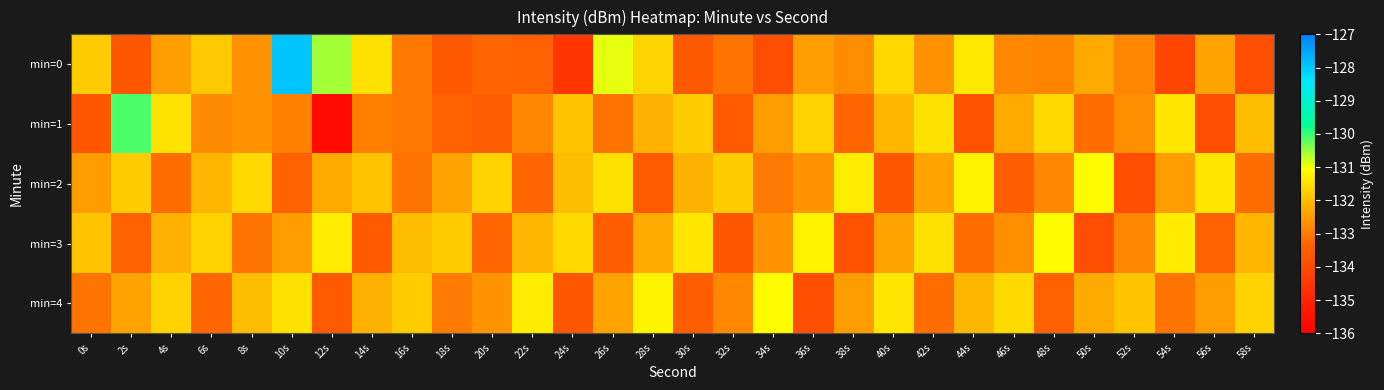

Reading left to right, what are all the values shown in this chart?

min=0: 0s=-131.8	2s=-133.7	4s=-132.5	6s=-131.8	8s=-132.6	10s=-127.9	12s=-130.6	14s=-131.5	16s=-133.0	18s=-133.6	20s=-133.3	22s=-133.4	24s=-134.5	26s=-130.9	28s=-131.7	30s=-133.6	32s=-133.1	34s=-133.9	36s=-132.5	38s=-132.7	40s=-131.6	42s=-132.6	44s=-131.4	46s=-132.8	48s=-132.9	50s=-132.3	52s=-132.8	54s=-134.1	56s=-132.4	58s=-133.9
min=1: 0s=-133.7	2s=-130.1	4s=-131.4	6s=-132.7	8s=-132.6	10s=-132.9	12s=-135.8	14s=-132.9	16s=-133.0	18s=-133.4	20s=-133.5	22s=-132.8	24s=-131.9	26s=-133.1	28s=-132.2	30s=-131.8	32s=-133.6	34s=-132.5	36s=-131.7	38s=-133.3	40s=-132.1	42s=-131.5	44s=-133.8	46s=-132.3	48s=-131.6	50s=-133.2	52s=-132.7	54s=-131.4	56s=-133.9	58s=-132.0
min=2: 0s=-132.5	2s=-131.8	4s=-133.2	6s=-132.1	8s=-131.6	10s=-133.4	12s=-132.3	14s=-131.9	16s=-133.1	18s=-132.4	20s=-131.7	22s=-133.3	24s=-132.0	26s=-131.5	28s=-133.6	30s=-132.2	32s=-131.8	34s=-133.0	36s=-132.6	38s=-131.3	40s=-133.7	42s=-132.4	44s=-131.2	46s=-133.5	48s=-132.8	50s=-131.1	52s=-133.9	54s=-132.5	56s=-131.4	58s=-133.2
min=3: 0s=-131.9	2s=-133.4	4s=-132.2	6s=-131.7	8s=-133.1	10s=-132.5	12s=-131.3	14s=-133.6	16s=-132.0	18s=-131.8	20s=-133.3	22s=-132.1	24s=-131.6	26s=-133.5	28s=-132.3	30s=-131.4	32s=-133.7	34s=-132.6	36s=-131.2	38s=-133.8	40s=-132.4	42s=-131.5	44s=-133.2	46s=-132.7	48s=-131.1	50s=-133.9	52s=-132.8	54s=-131.3	56s=-133.4	58s=-132.1
min=4: 0s=-133.1	2s=-132.4	4s=-131.7	6s=-133.3	8s=-132.0	10s=-131.5	12s=-133.6	14s=-132.2	16s=-131.8	18s=-133.0	20s=-132.6	22s=-131.3	24s=-133.7	26s=-132.4	28s=-131.2	30s=-133.5	32s=-132.8	34s=-131.1	36s=-133.9	38s=-132.5	40s=-131.4	42s=-133.2	44s=-132.1	46s=-131.6	48s=-133.4	50s=-132.3	52s=-131.9	54s=-133.1	56s=-132.5	58s=-131.7